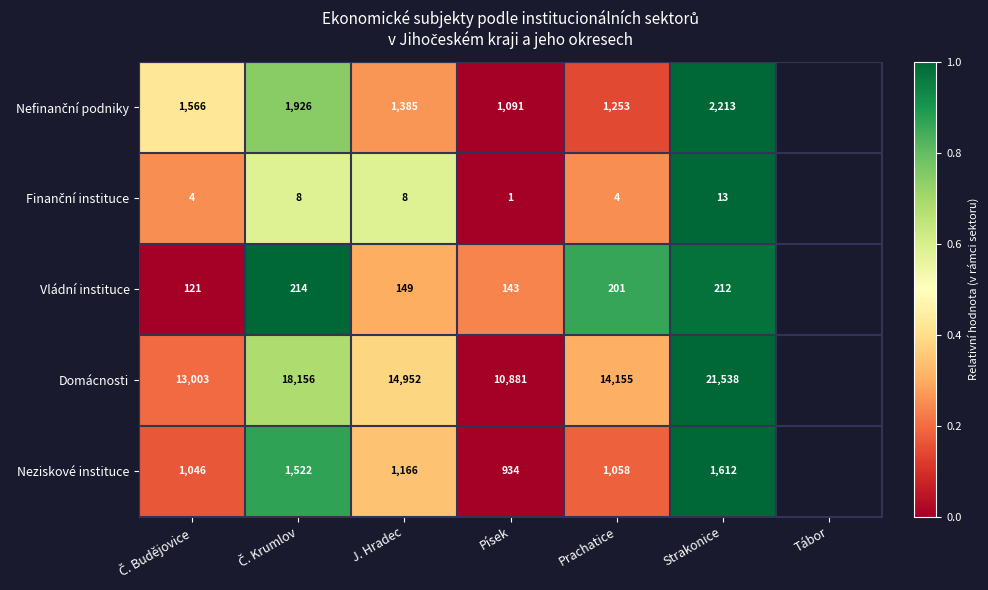

How many categories are shown in the chart?

6